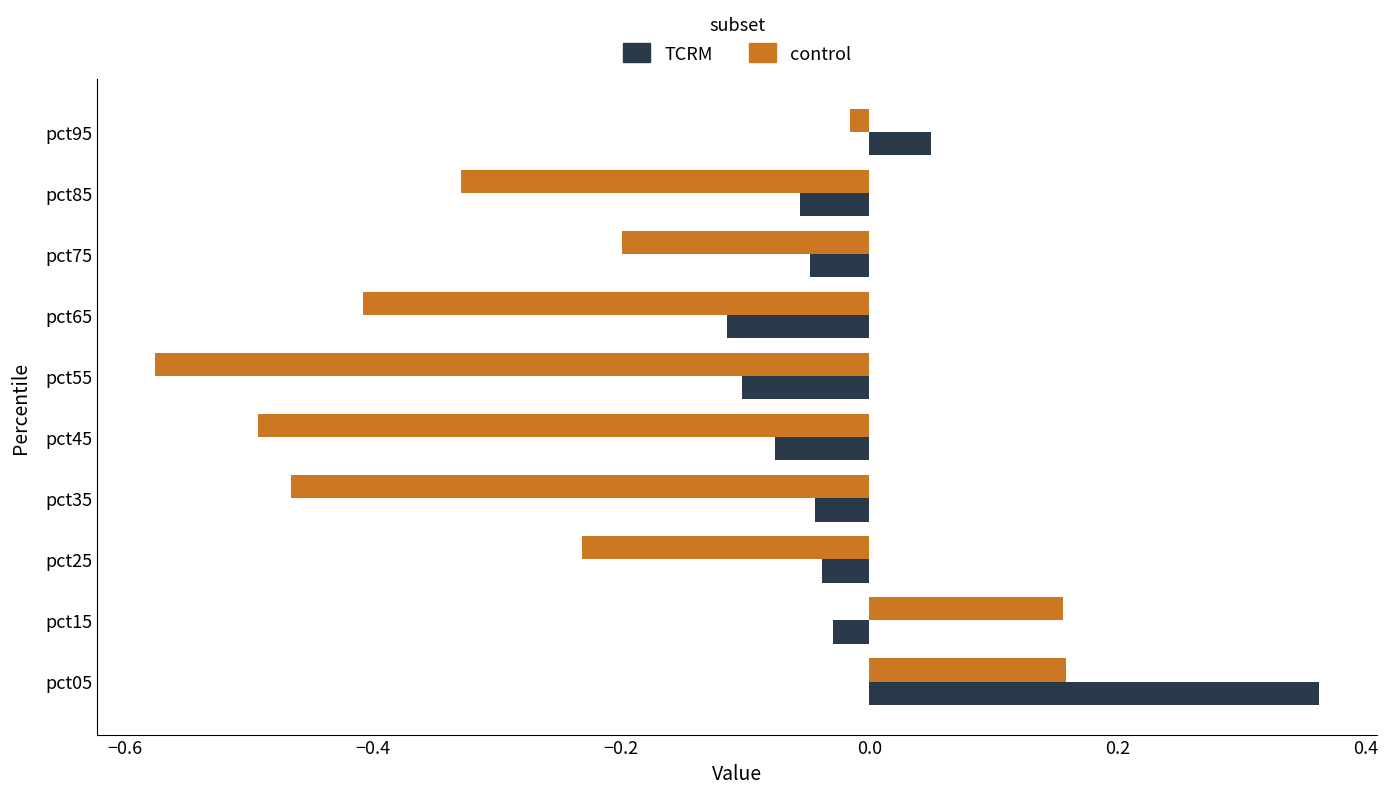

Which series changed the most between pct05 and pct35?

control